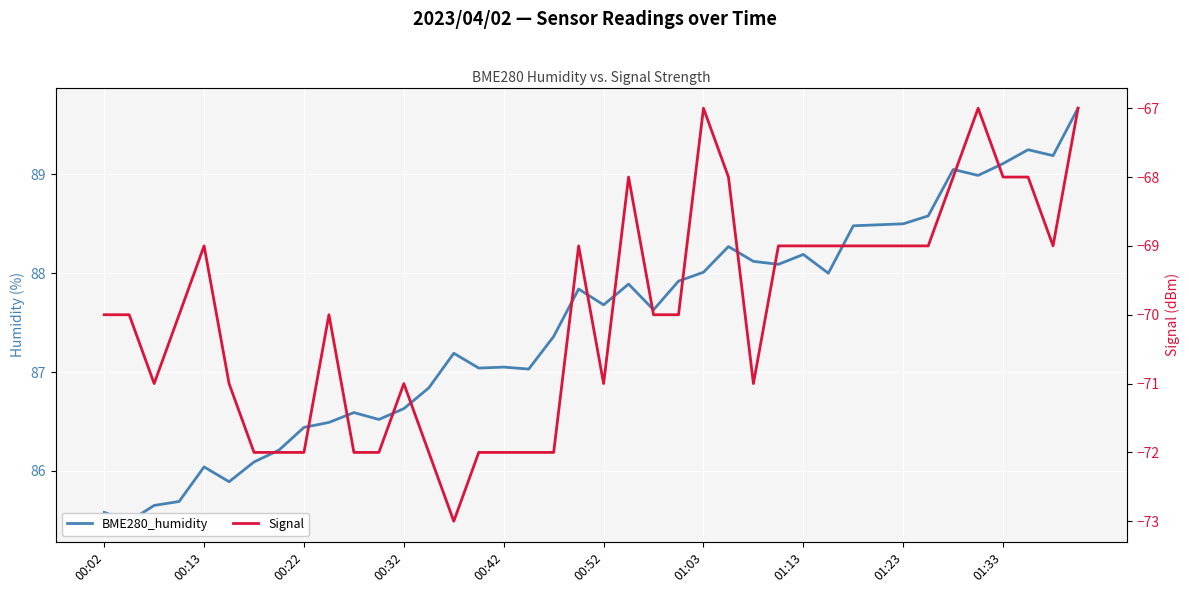

True or false: Signal has a value of -69.0 at 38.

True